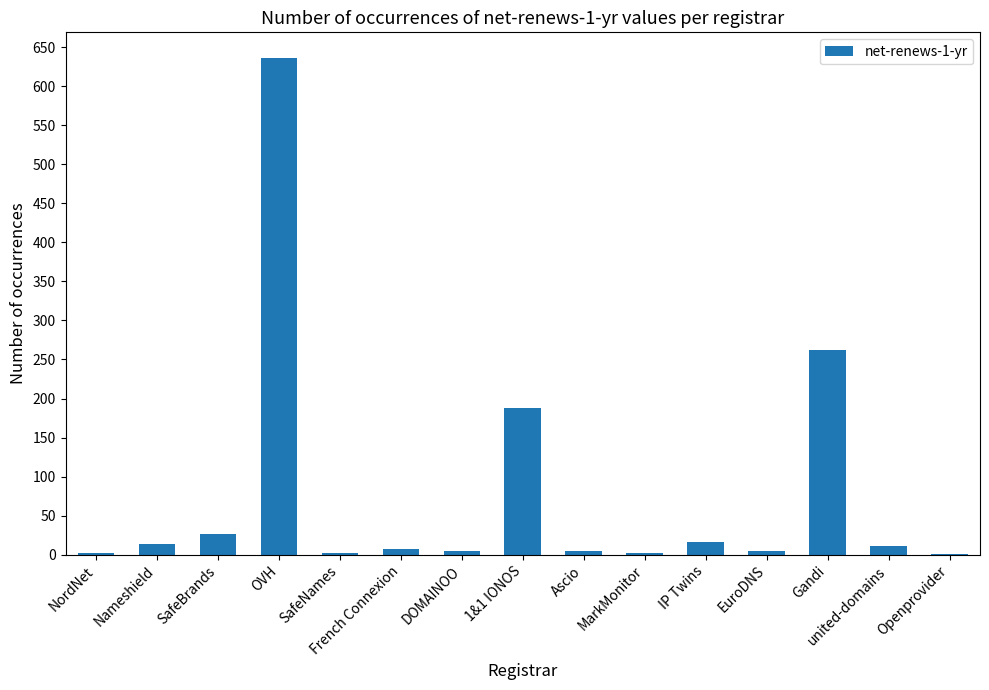

What is the greatest value displayed?

636